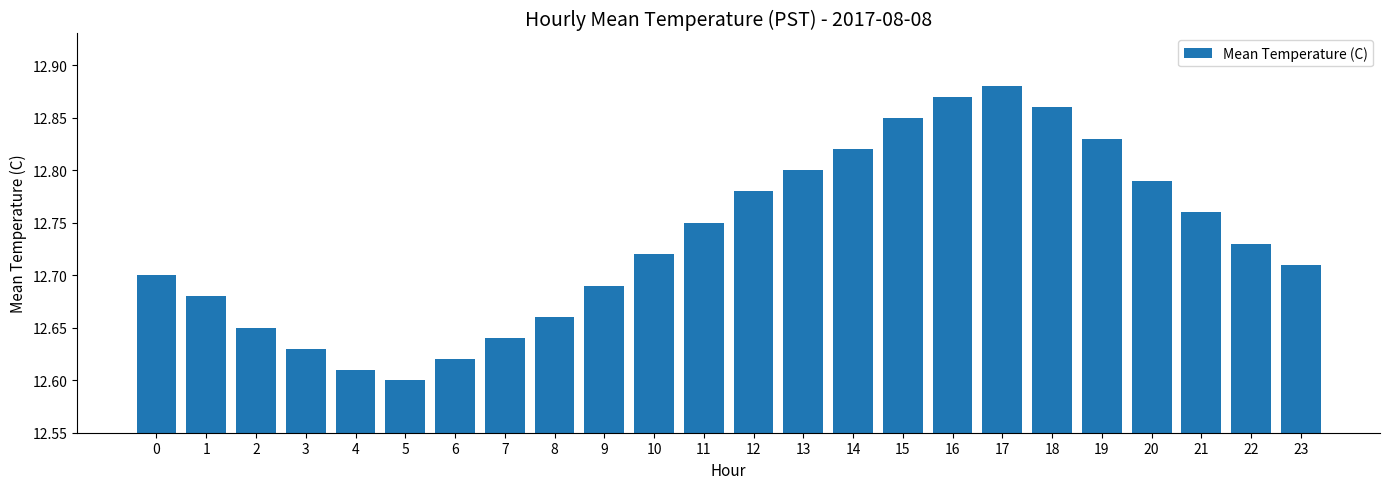

What is the sum of the values at 12 and 17?

25.7